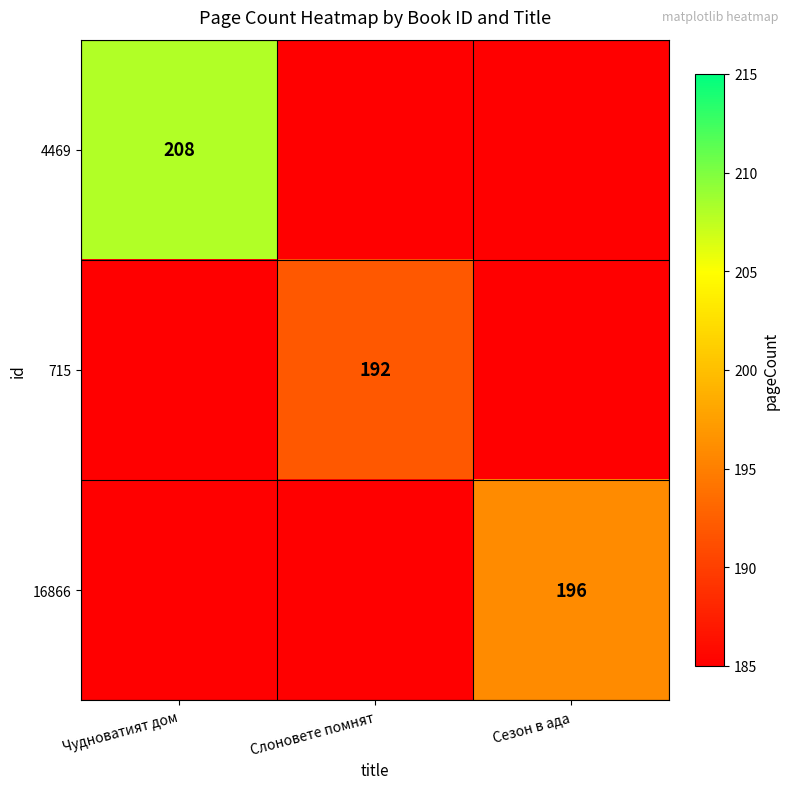

Between Чудноватият дом and Слоновете помнят, which series saw the biggest shift?

4469